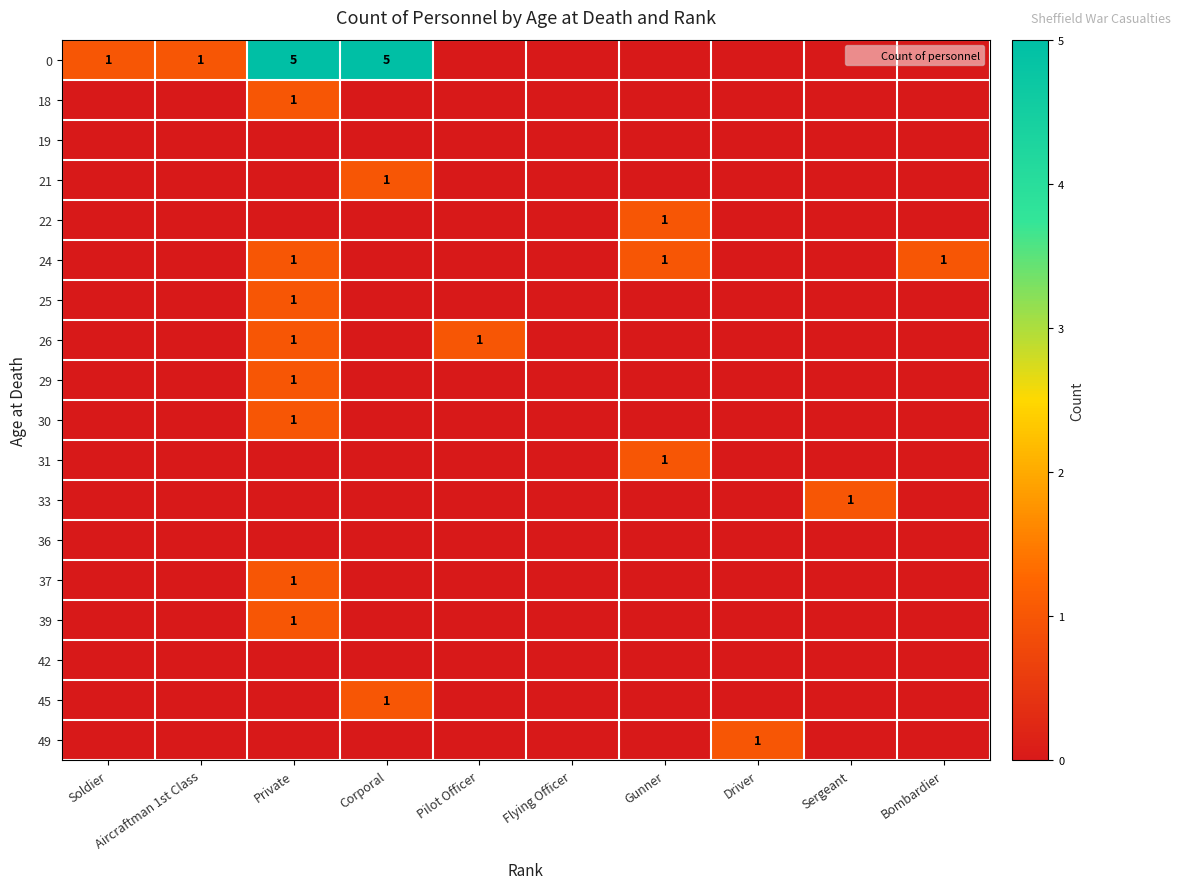

Count the 45 values in the range 0 to 1.

10